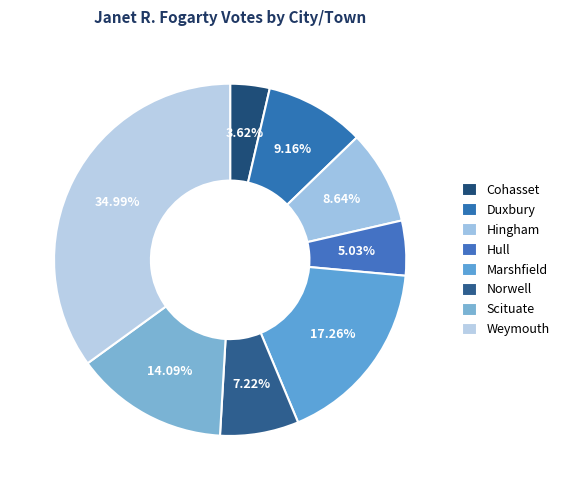

Which has a higher value, Hull or Norwell?

Norwell